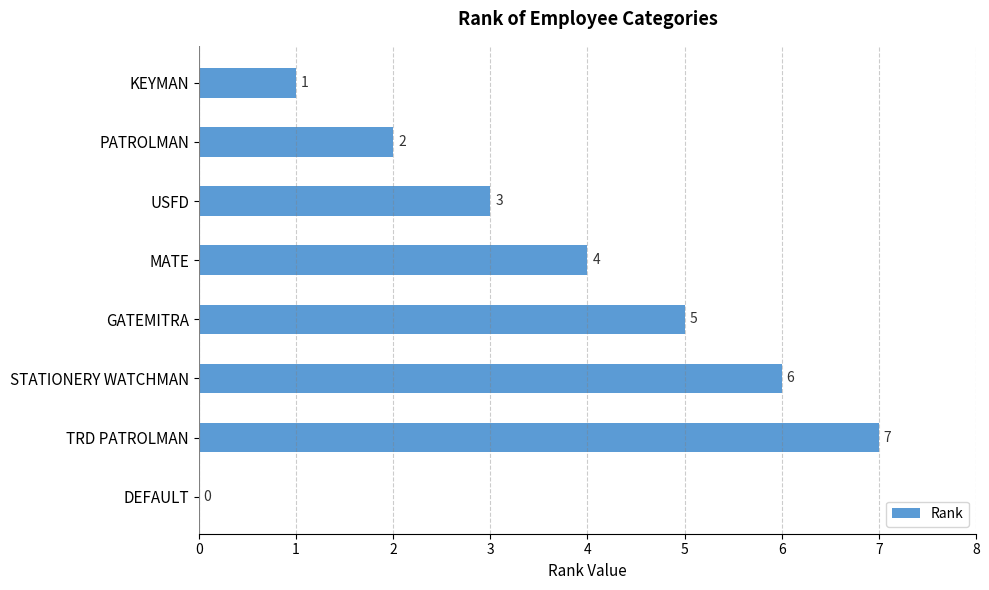

What is the sum of all values?

28